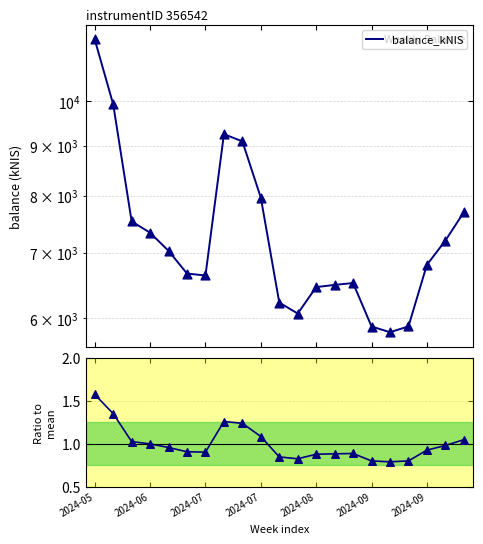

At how many categories does at least one series exceed 3976?

21